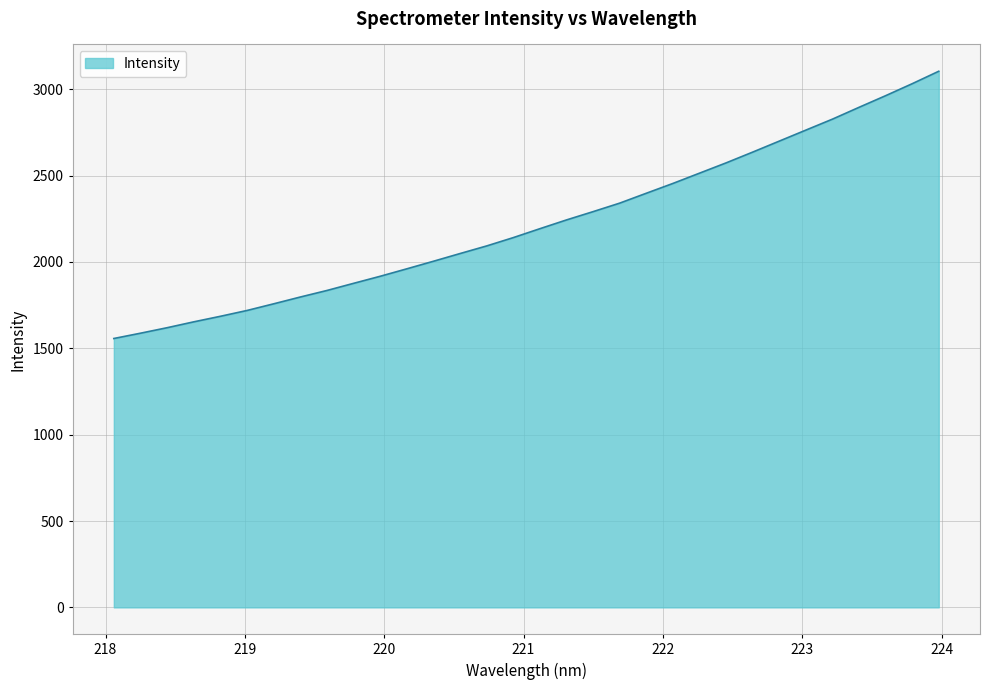

What is the difference between the maximum and minimum values?

1547.2